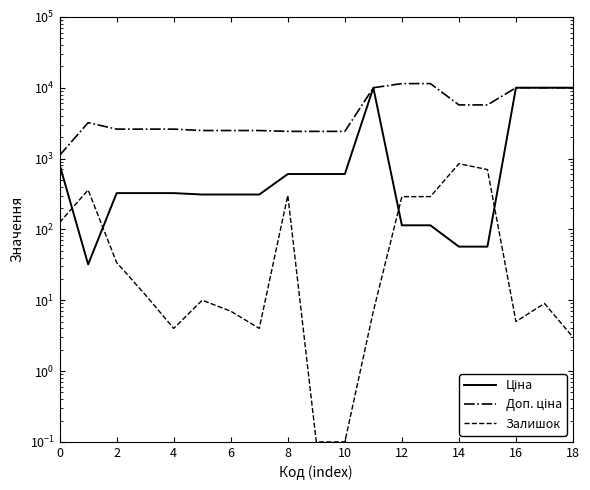

What is the minimum value shown in the chart?

0.1